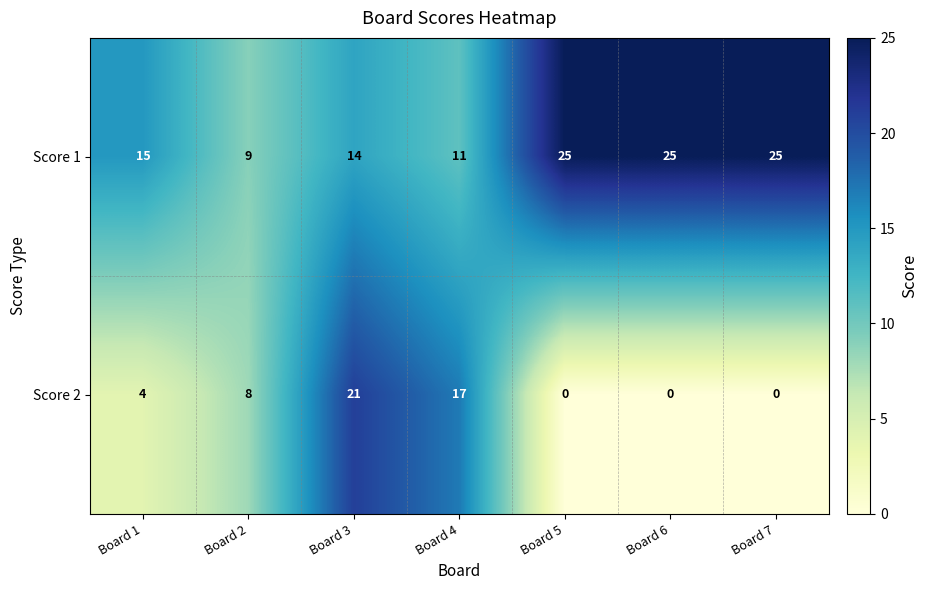

What is the difference between the highest and lowest values at Board 5?

25